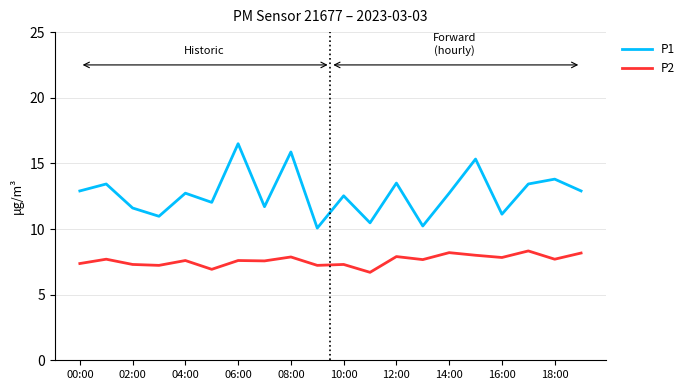

True or false: P2 has more than 0 points higher than both neighbors.

True